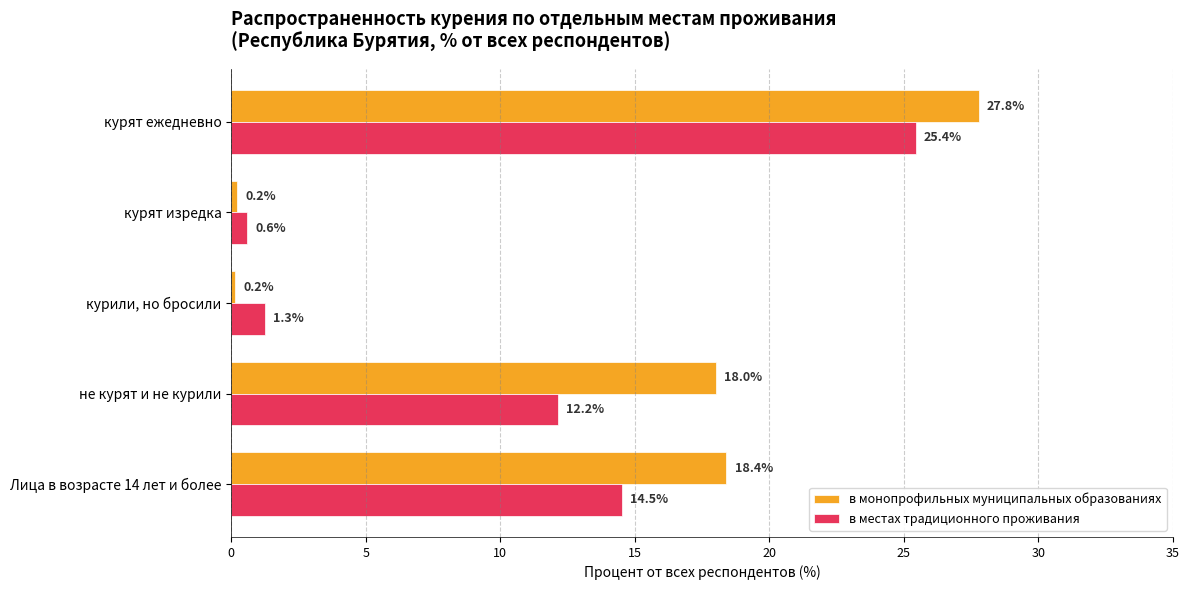

At how many categories does at least one series exceed 7?

3